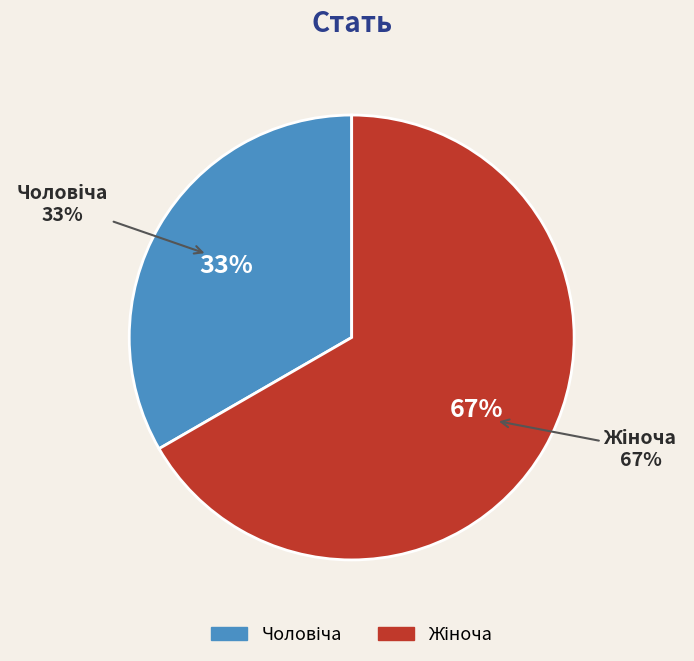

Which category has the biggest portion of the pie?

Жіноча